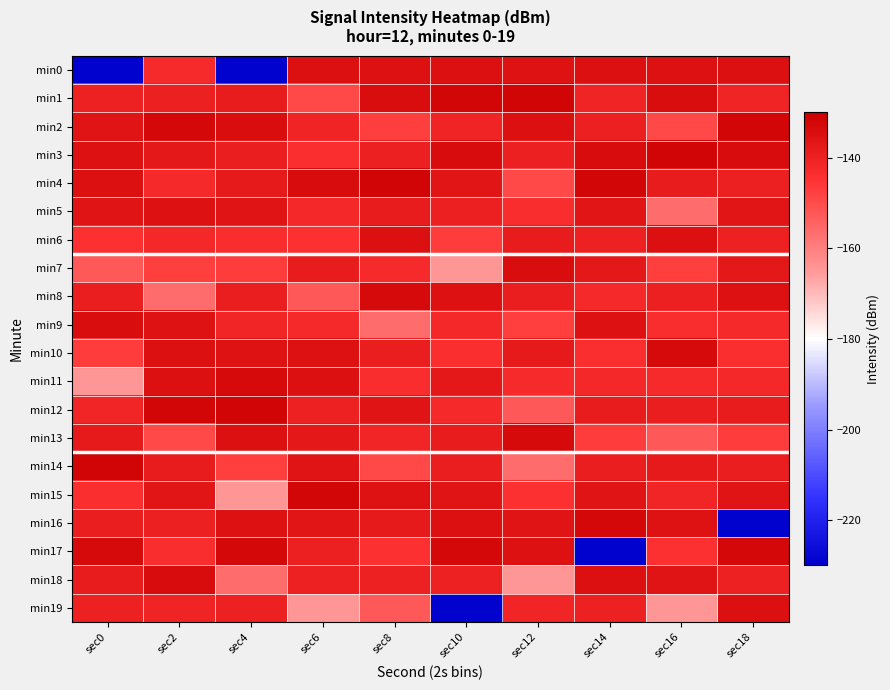

Which series has the widest spread of values?

min16